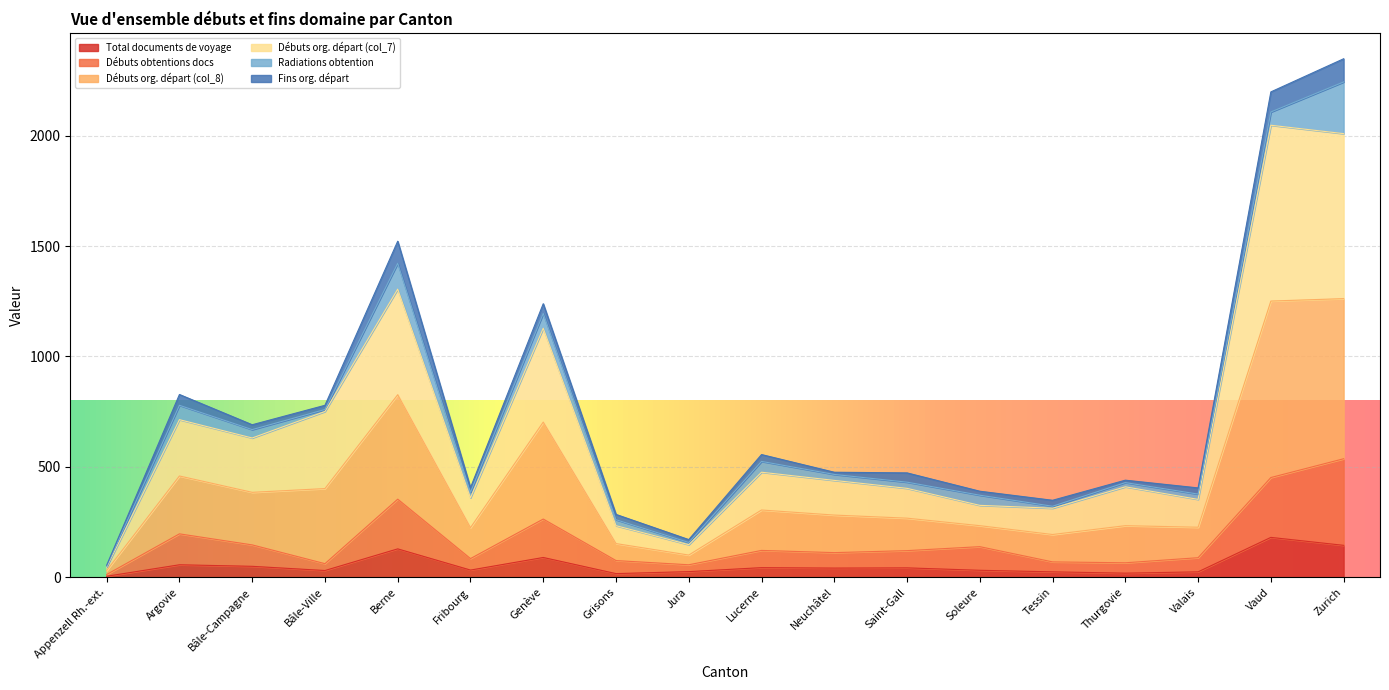

True or false: Débuts org. départ (col_7) and Débuts org. départ (col_8) cross at least once.

False